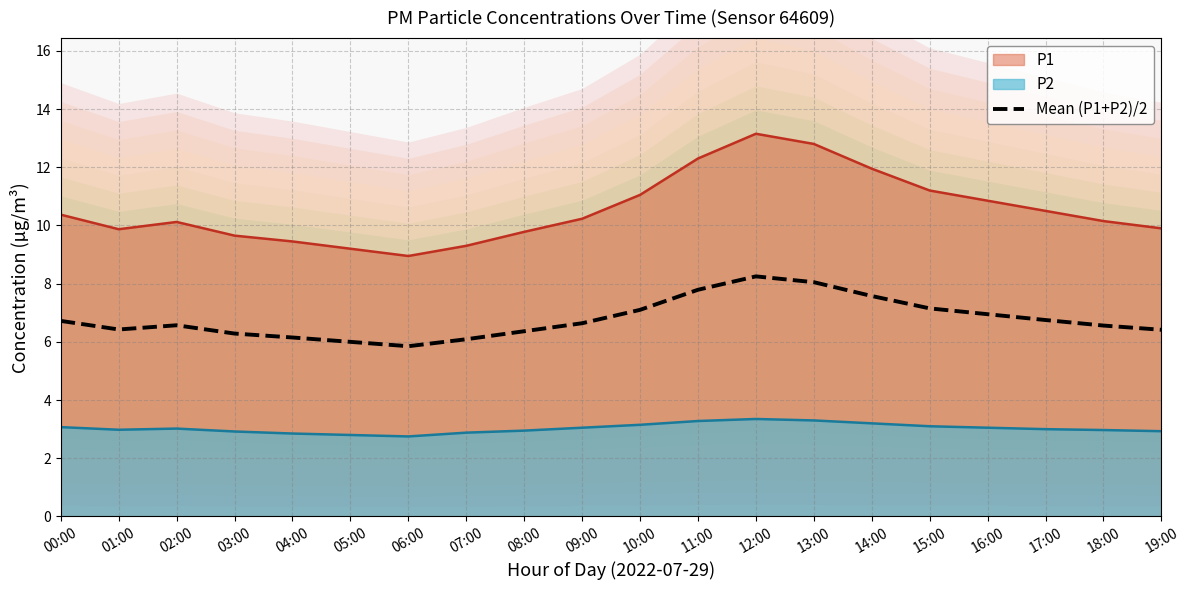

Reading left to right, what are all the values shown in this chart?

00:00=6.7	01:00=6.4	02:00=6.6	03:00=6.3	04:00=6.1	05:00=6.0	06:00=5.8	07:00=6.1	08:00=6.4	09:00=6.6	10:00=7.1	11:00=7.8	12:00=8.2	13:00=8.1	14:00=7.6	15:00=7.1	16:00=6.9	17:00=6.8	18:00=6.6	19:00=6.4